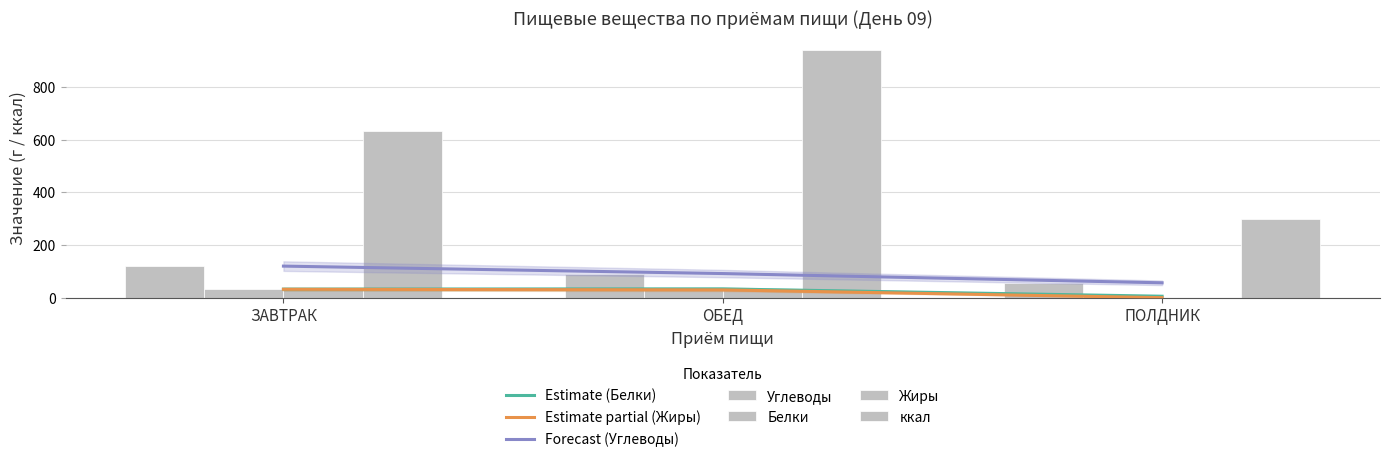

Is the value of Белки at ОБЕД greater than the value of ккал at ОБЕД?

No